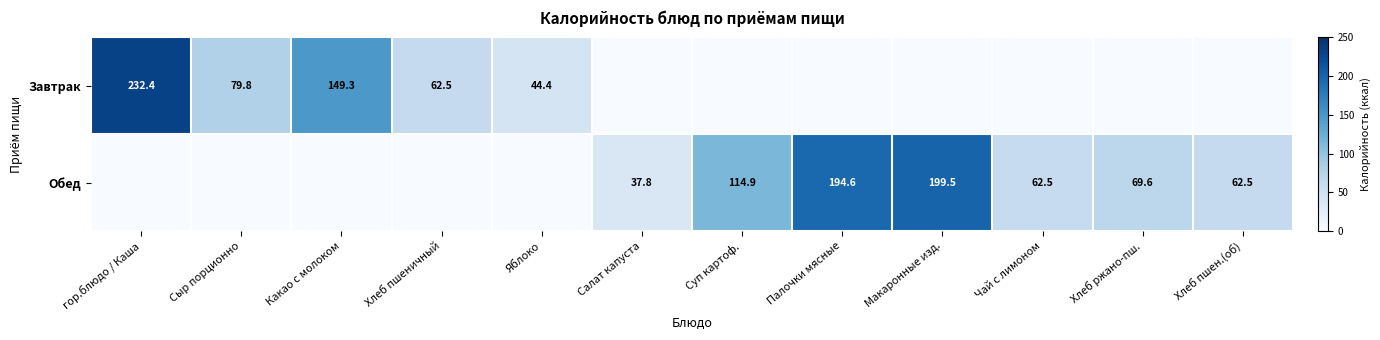

How many categories are shown in the chart?

12